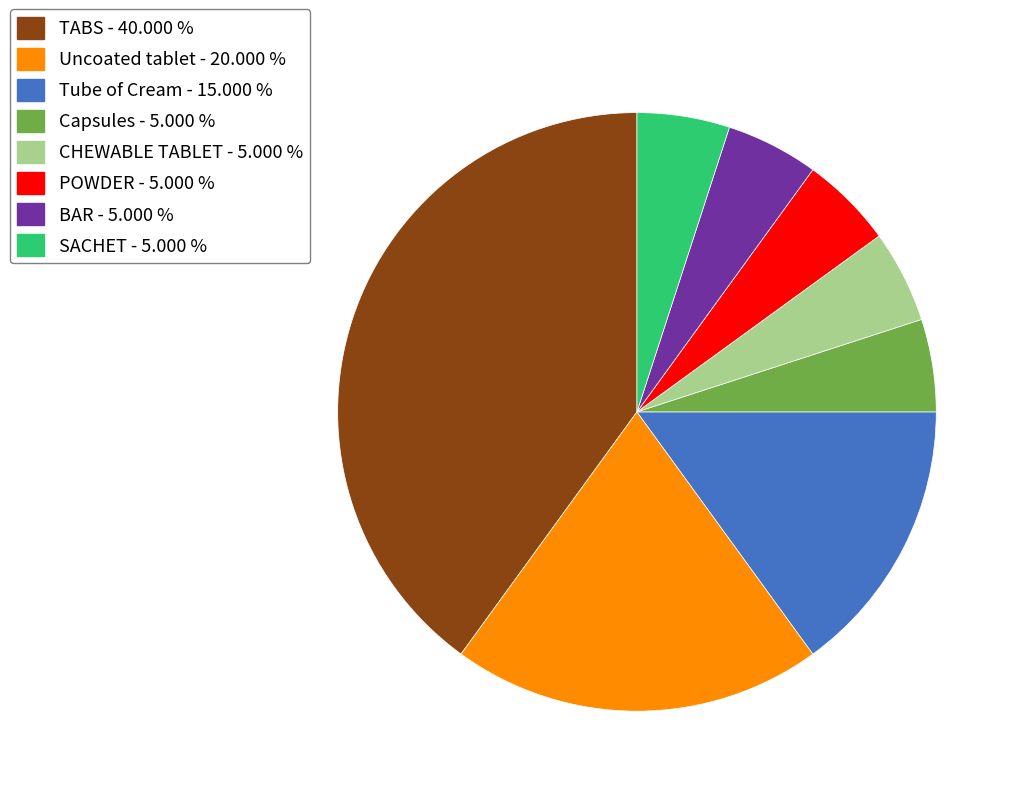

Count the number of slices in the pie.

8